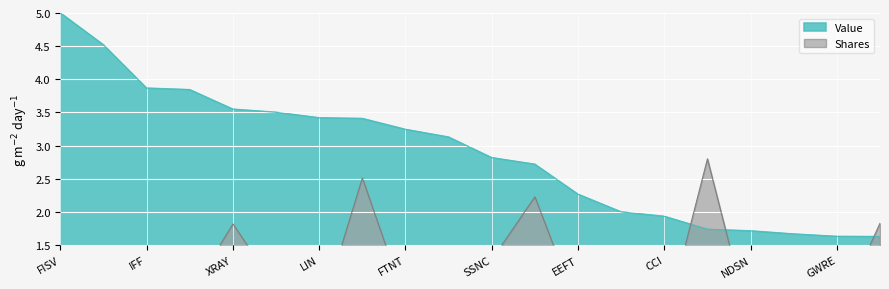

List the series in order of their peak value, lowest first.

Shares, Value